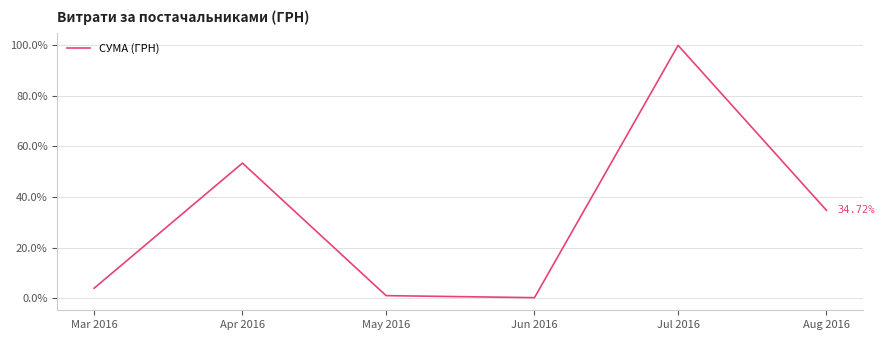

What is the average value?

32.2